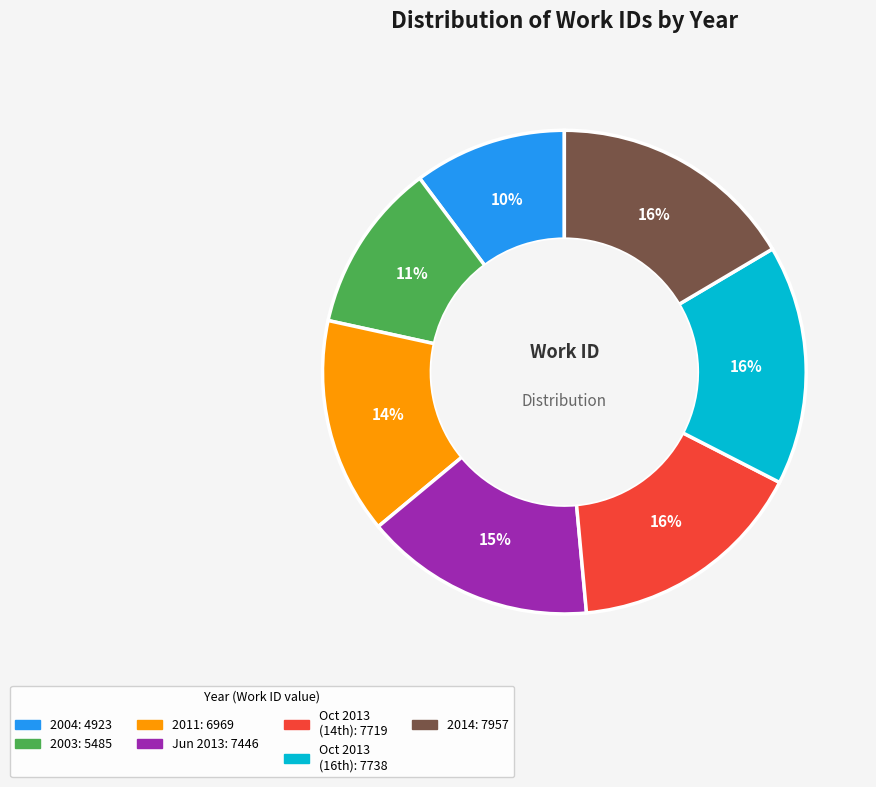

Count the number of slices in the pie.

7